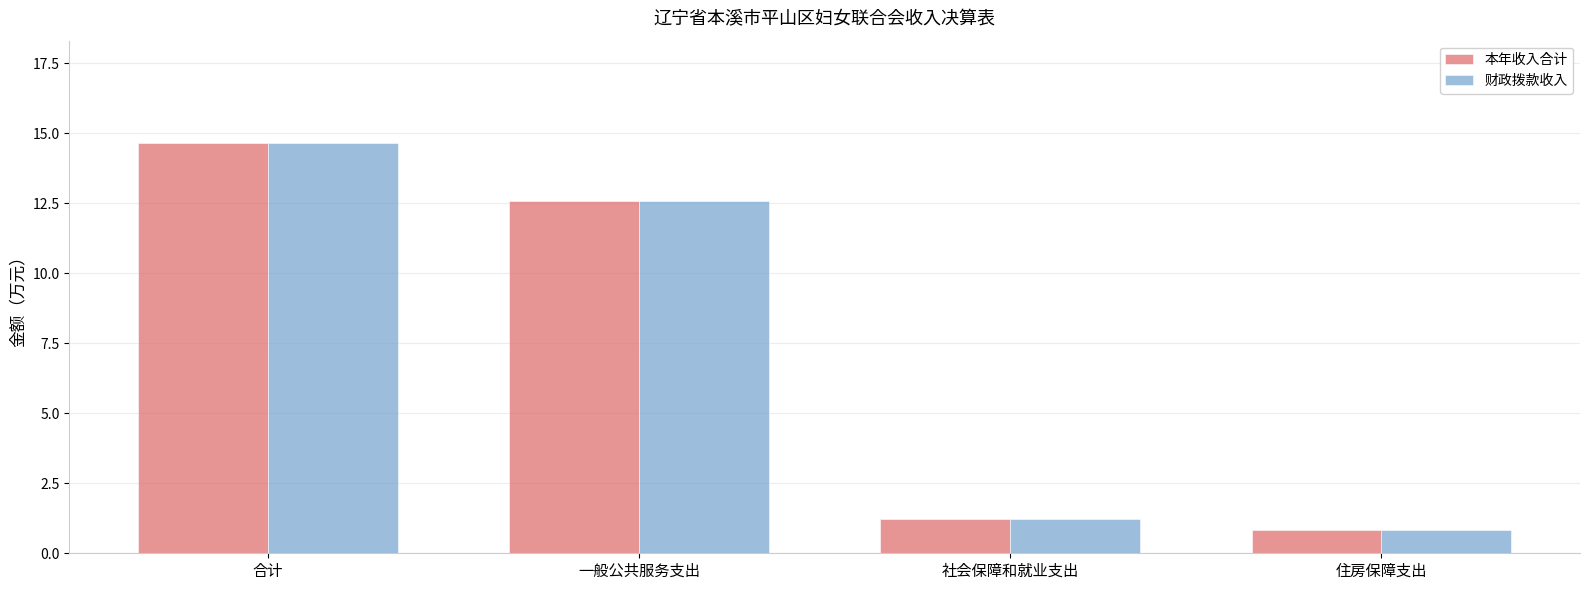

The value of 财政拨款收入 at 社会保障和就业支出 is 1.2. True or false?

True